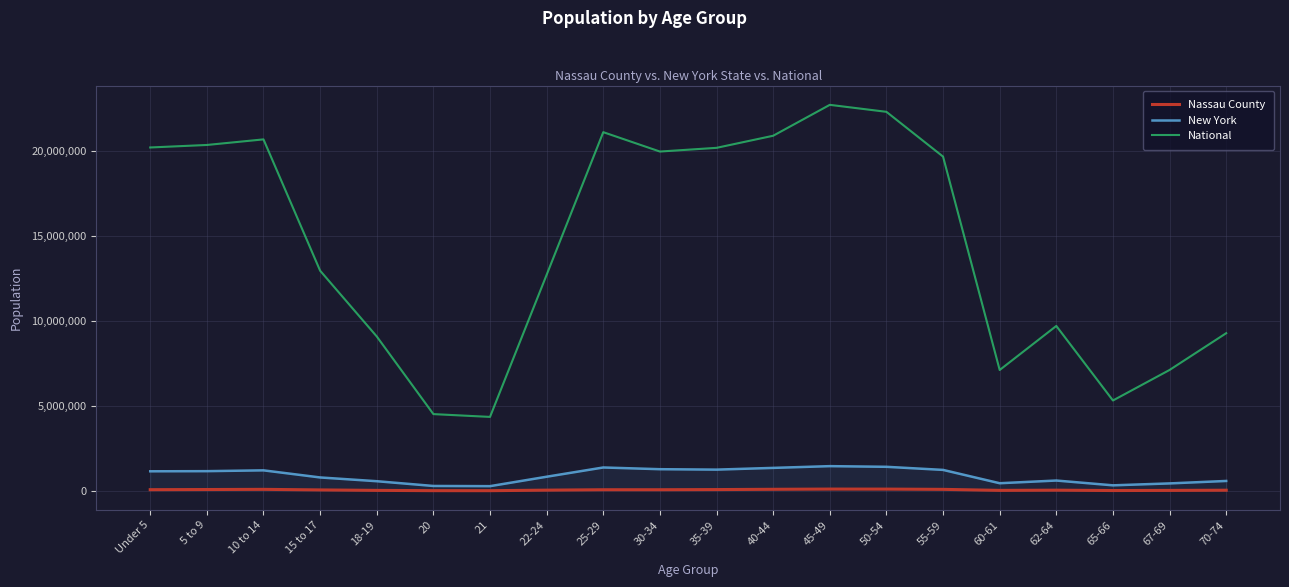

True or false: Nassau County and New York intersect in this chart.

False